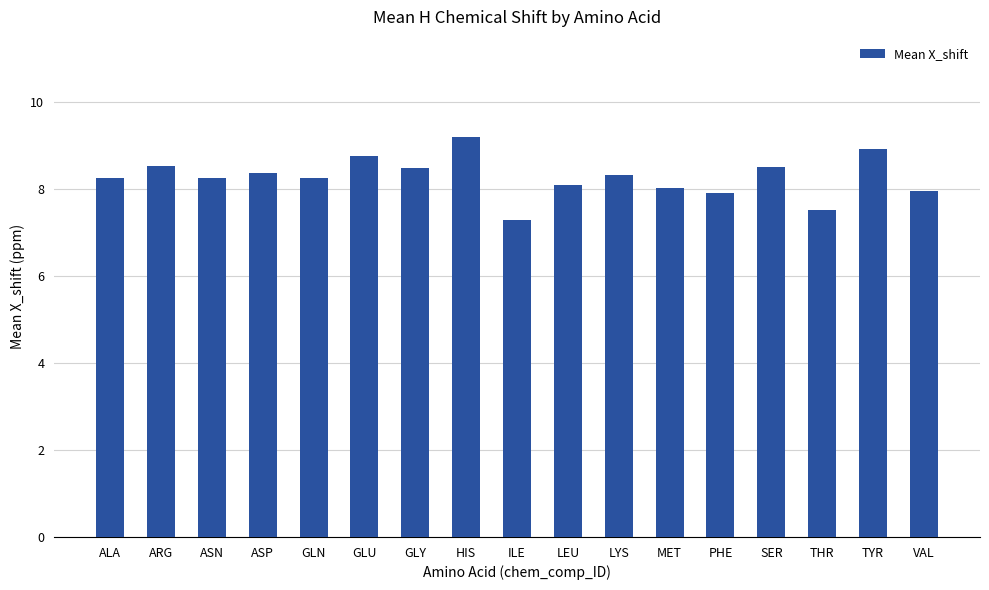

The value at PHE is 7.9. True or false?

True